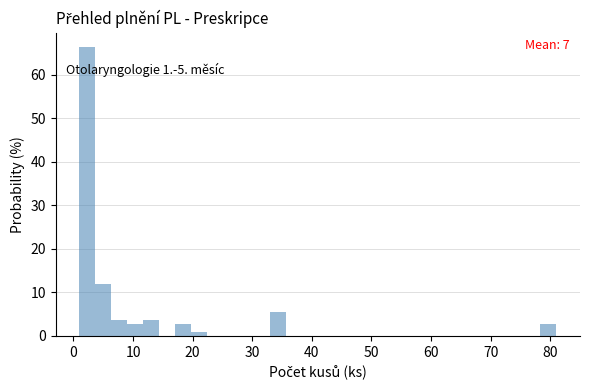

Read against the x-axis, roughly where is the centre of the tallest bar?

2